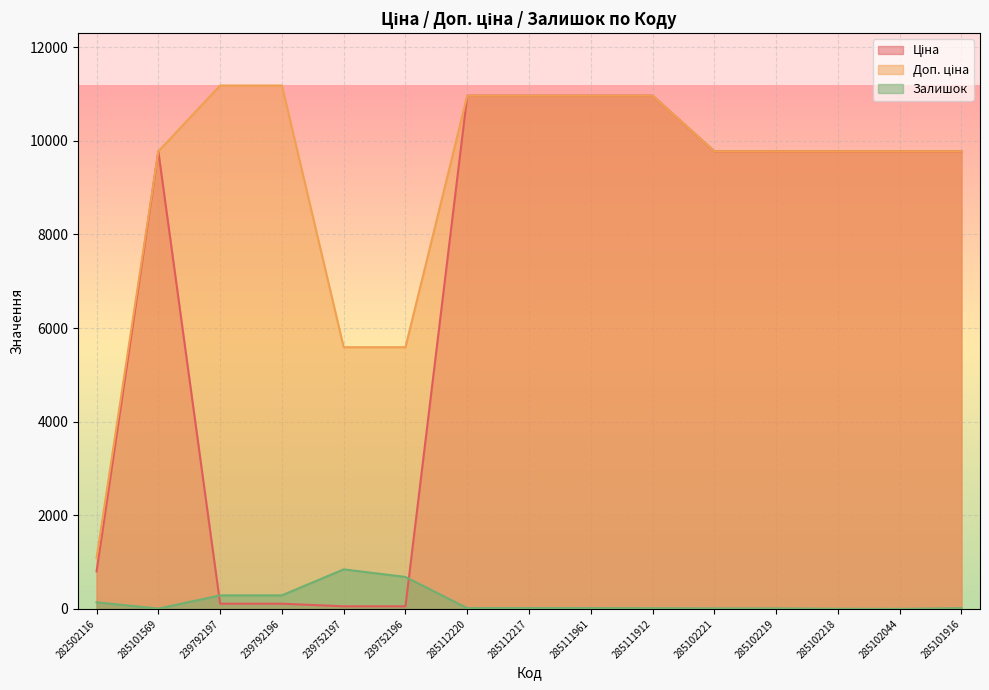

True or false: Доп. ціна has a value of 2850.8 at 285102044.

False